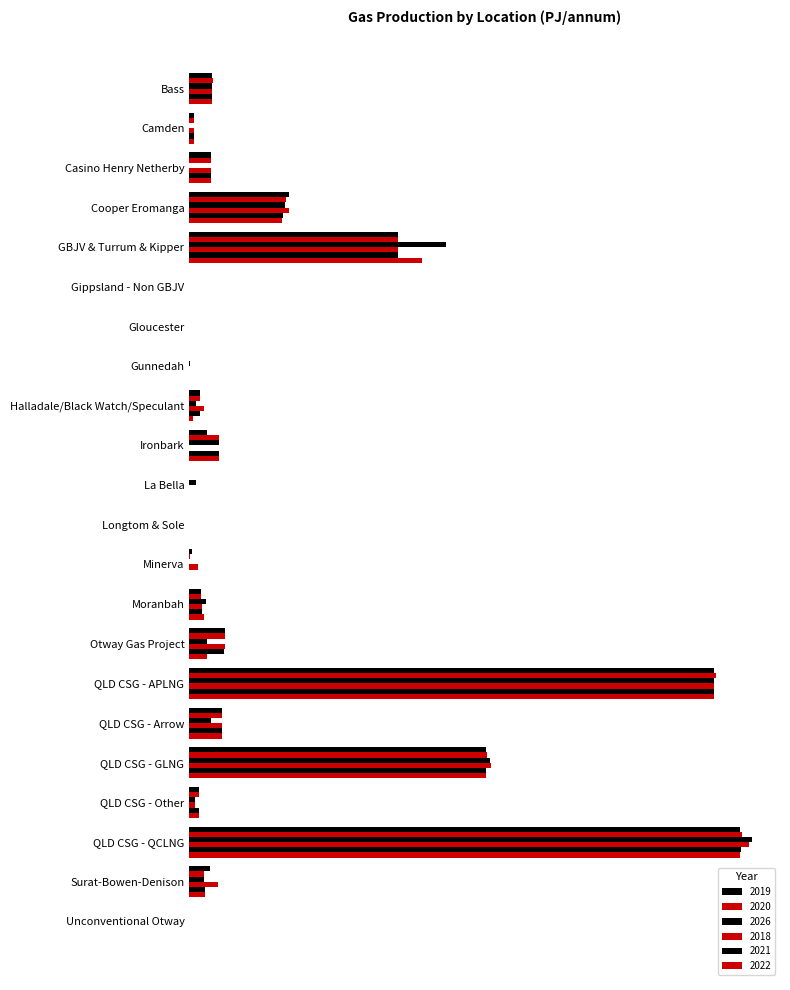

At which label does 2018 first exceed 15?

Bass